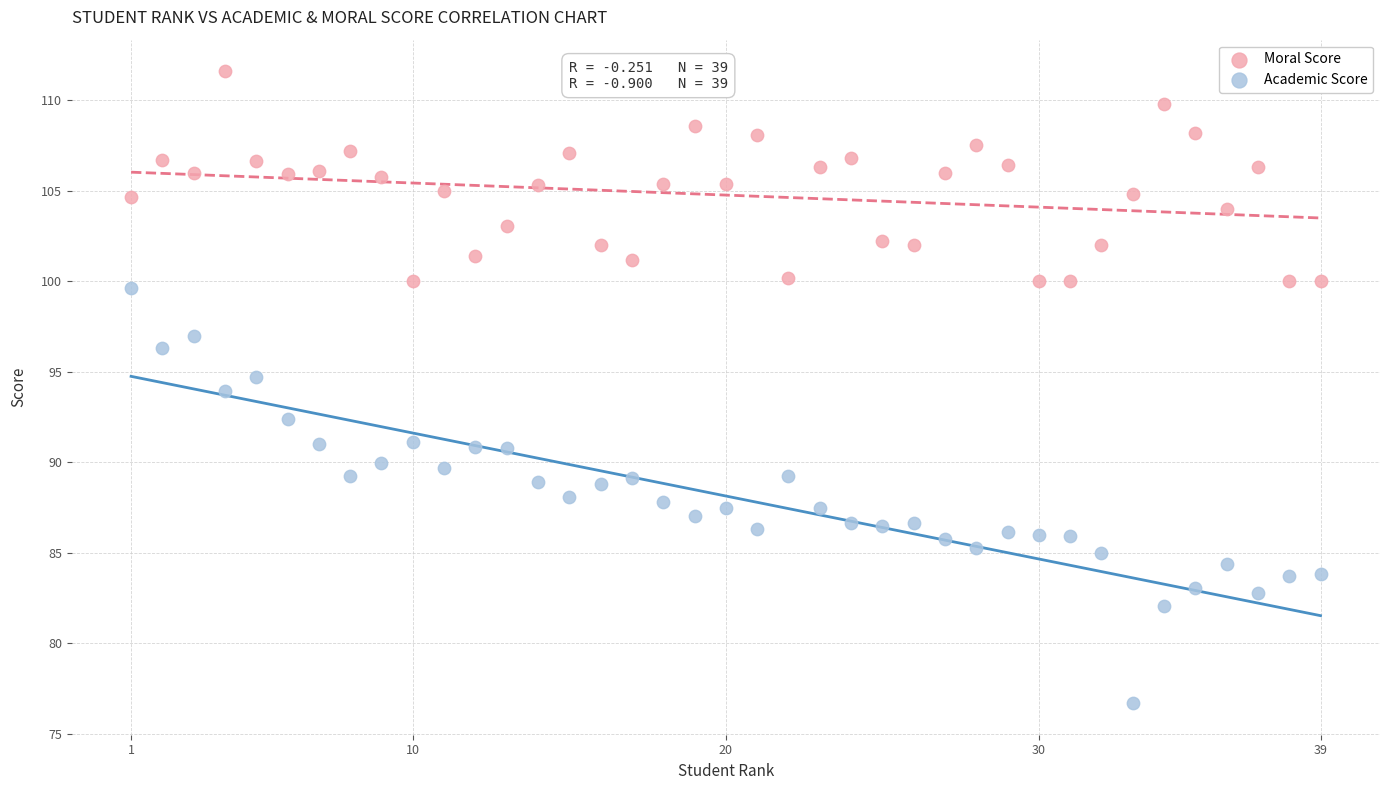

What are all the series names shown in the legend?

Moral Score, Academic Score